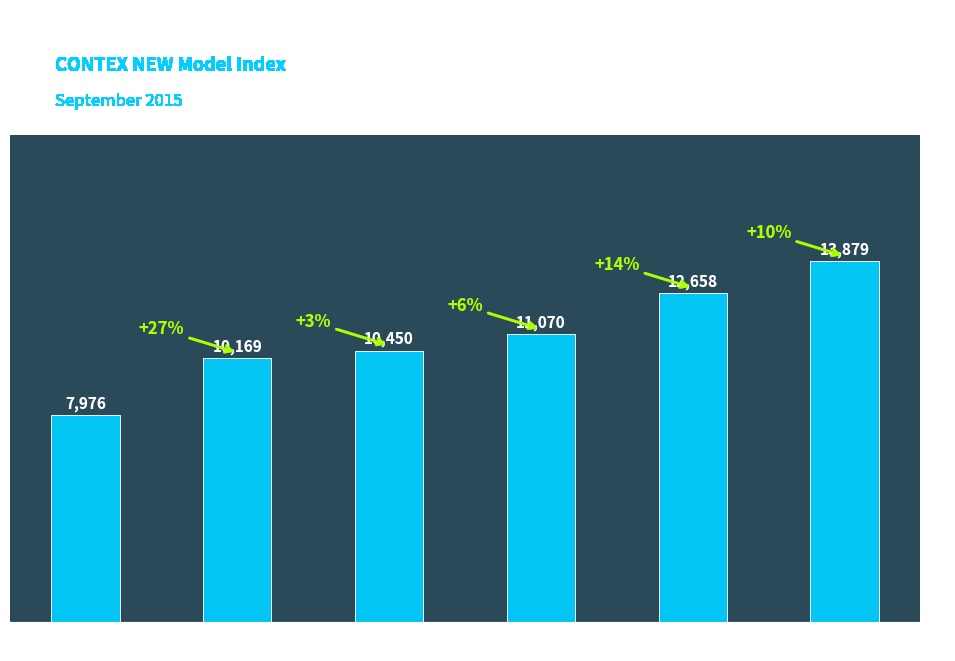

Rank the categories by value from lowest to highest.

1100, 1700, 2500, 2700, 3500, 4250